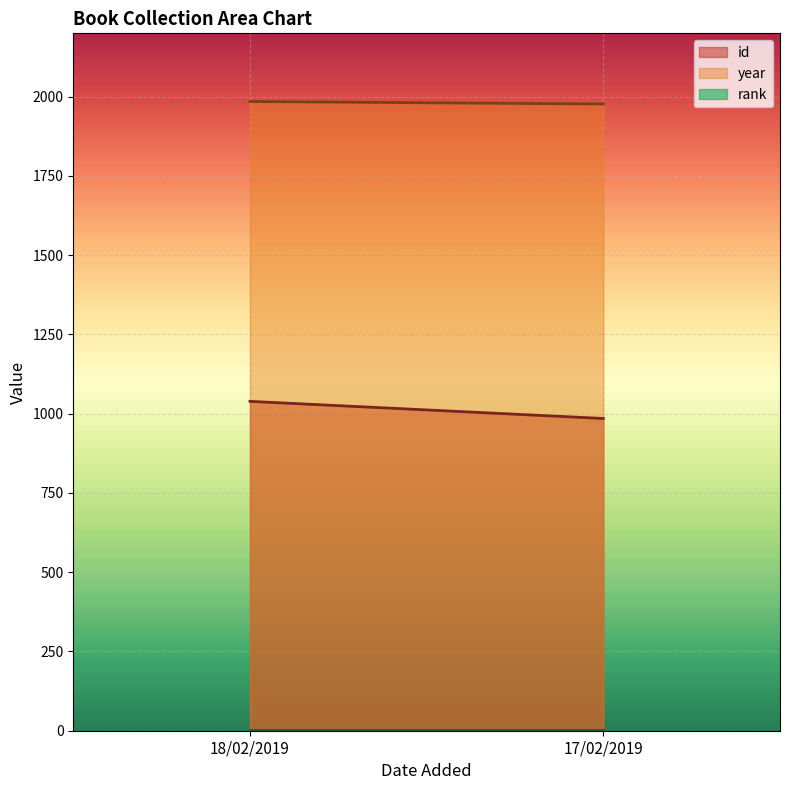

At 18/02/2019, list the series in order from largest to smallest.

year, id, rank